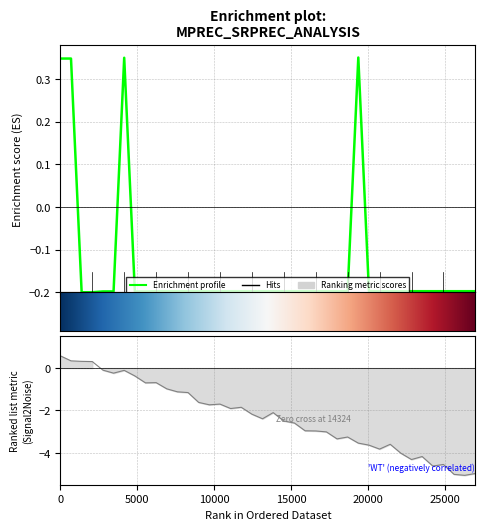

The value at 151105 is -0.1. True or false?

False